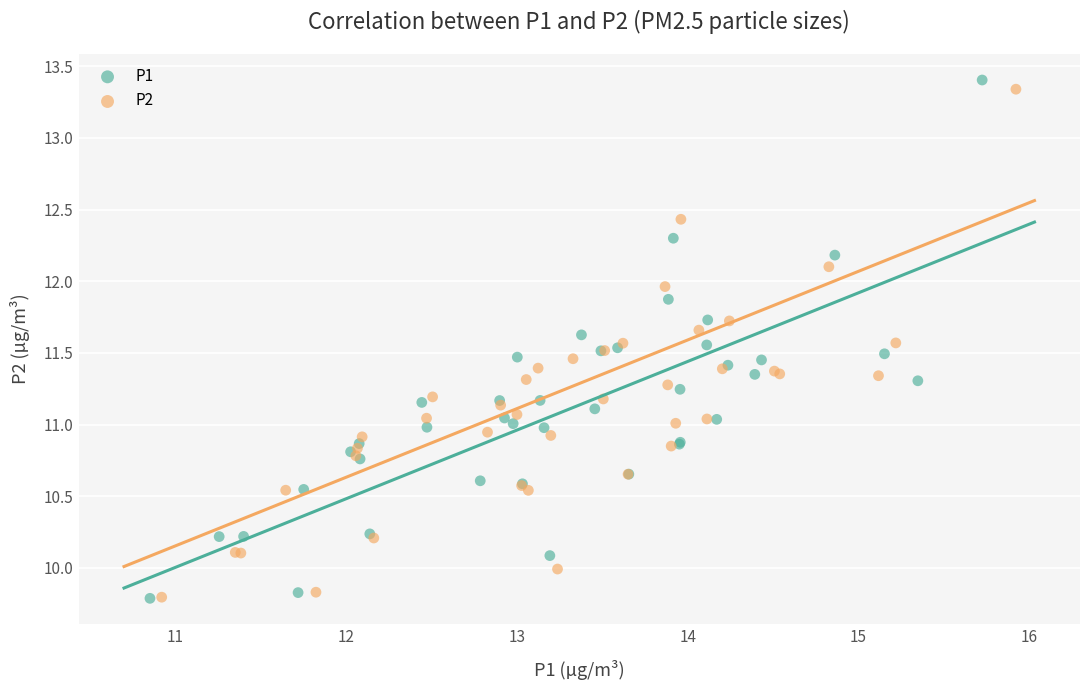

Which series has the largest Y range (max minus min)?

P1